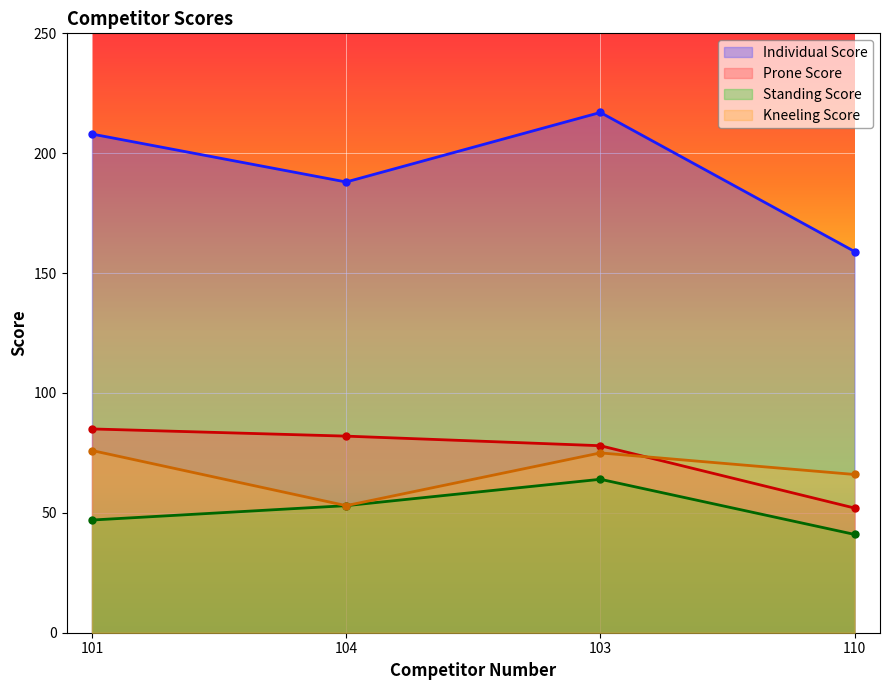

True or false: Prone Score and Individual Score cross at least once.

False